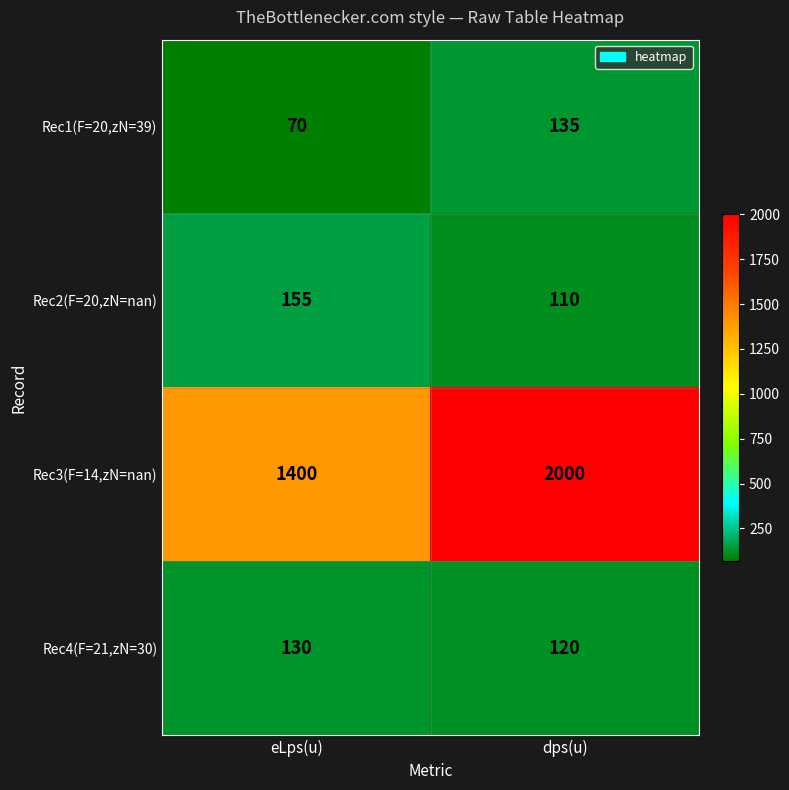

What is the greatest value displayed?

2000